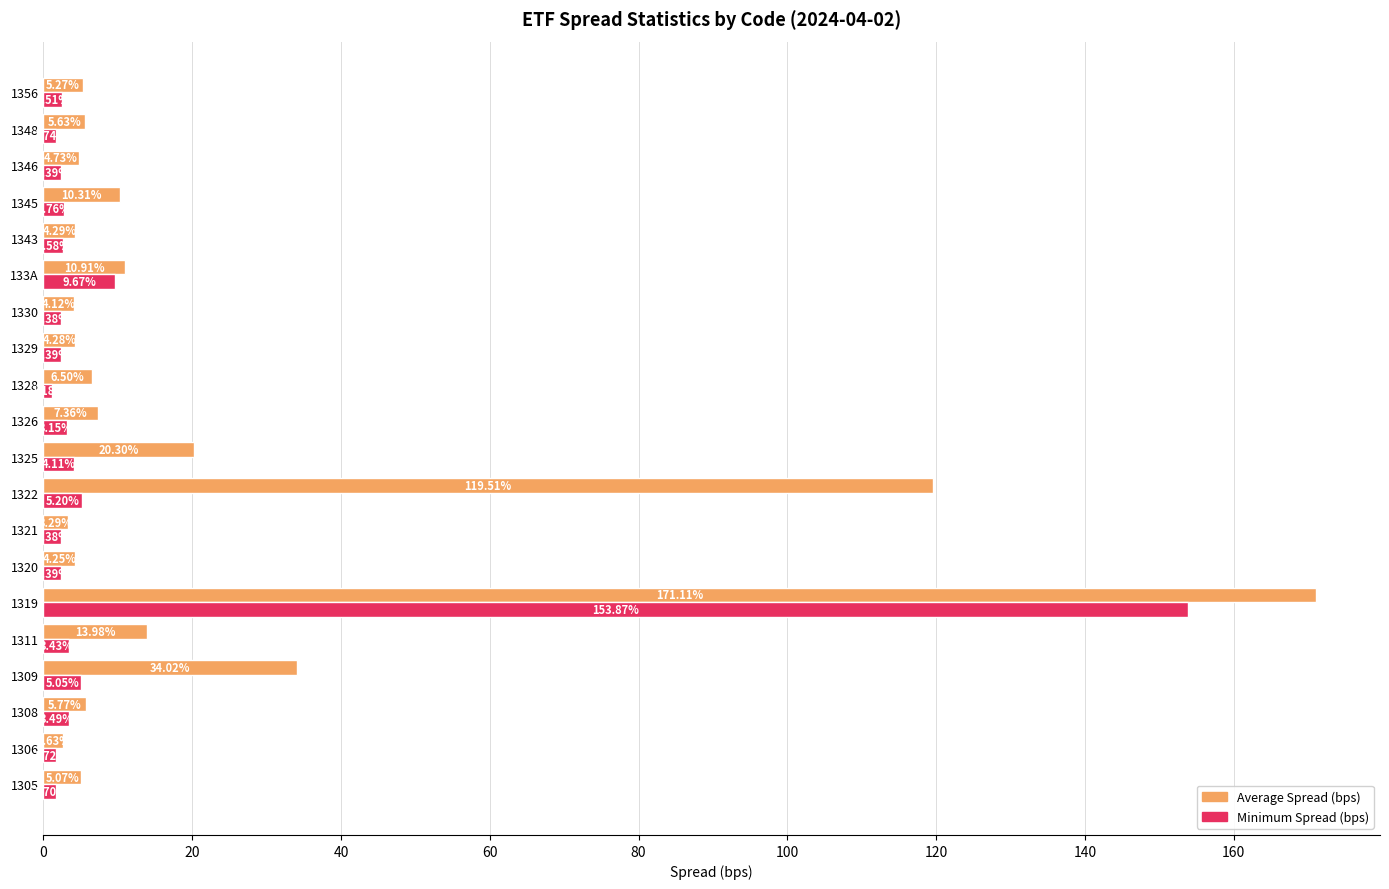

Between 1329 and 1346, which series saw the biggest shift?

Average Spread (bps)